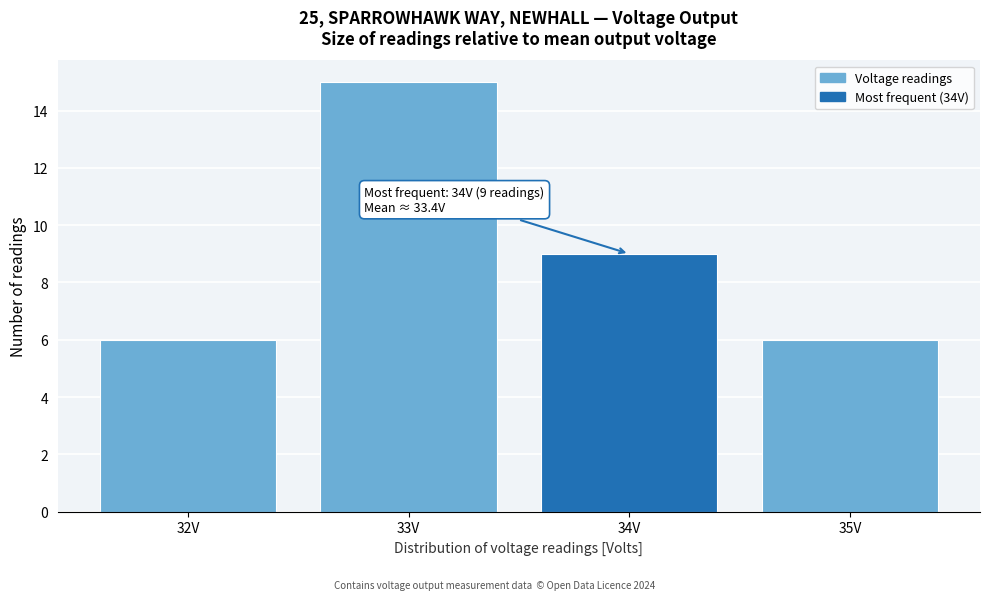

Over which range of the x-axis is the bar tallest?

32.5 to 33.5